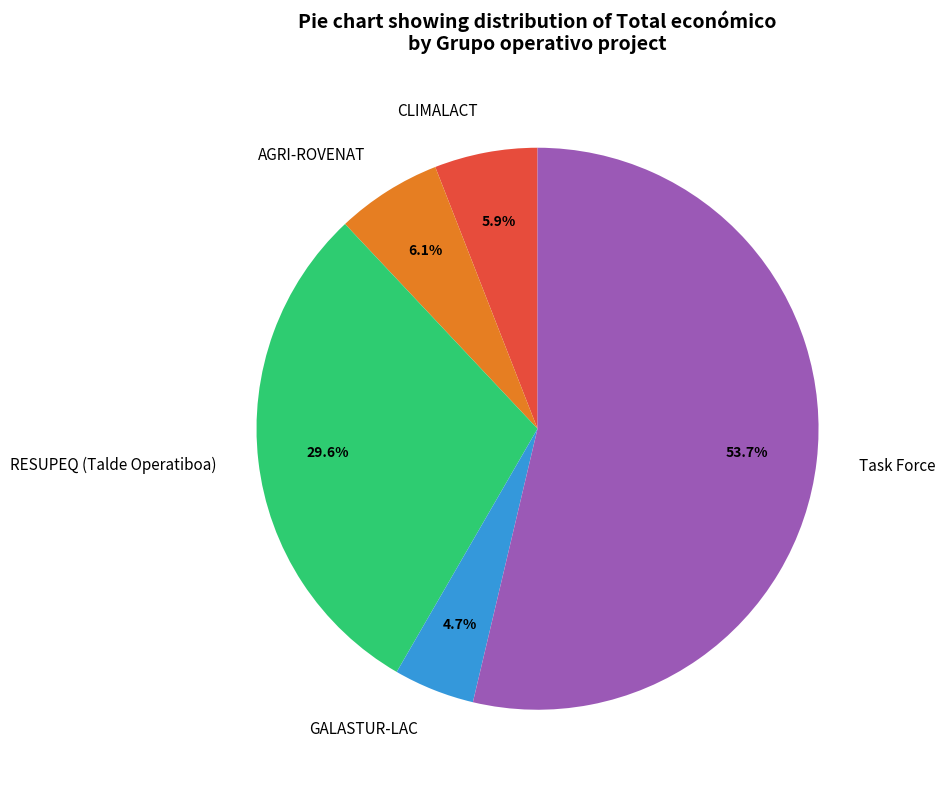

Approximately how many times larger is the value at AGRI-ROVENAT compared to RESUPEQ (Talde Operatiboa)?

0.2